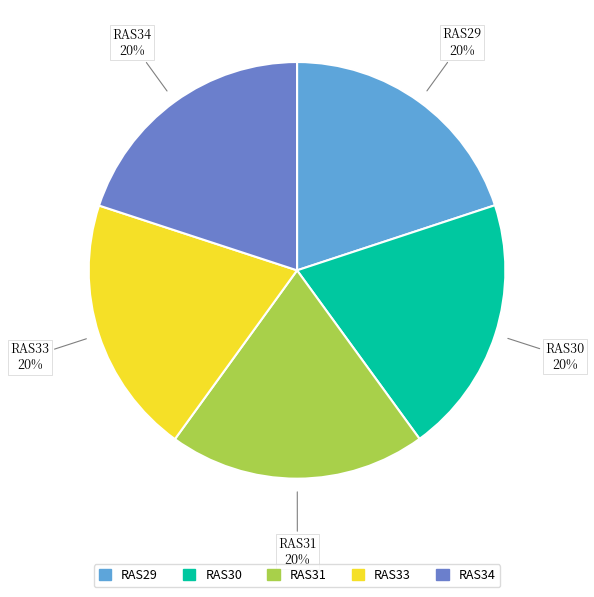

Count the number of slices in the pie.

5